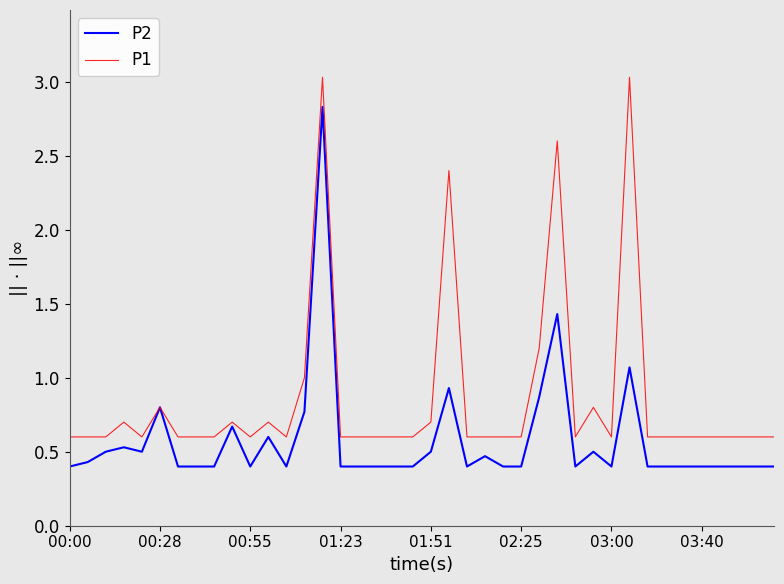

Which series has the largest total across all categories?

P1